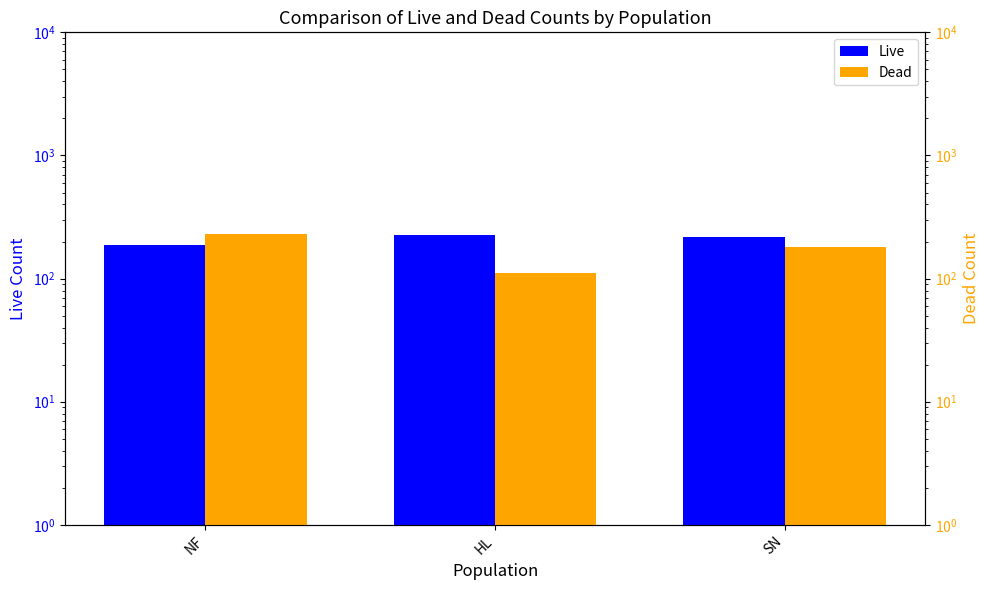

What is the difference between the highest and lowest values at NF?

41